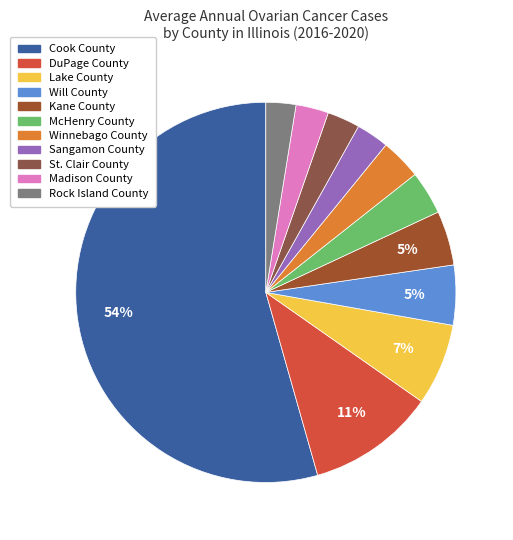

Does any single category account for the majority?

Yes